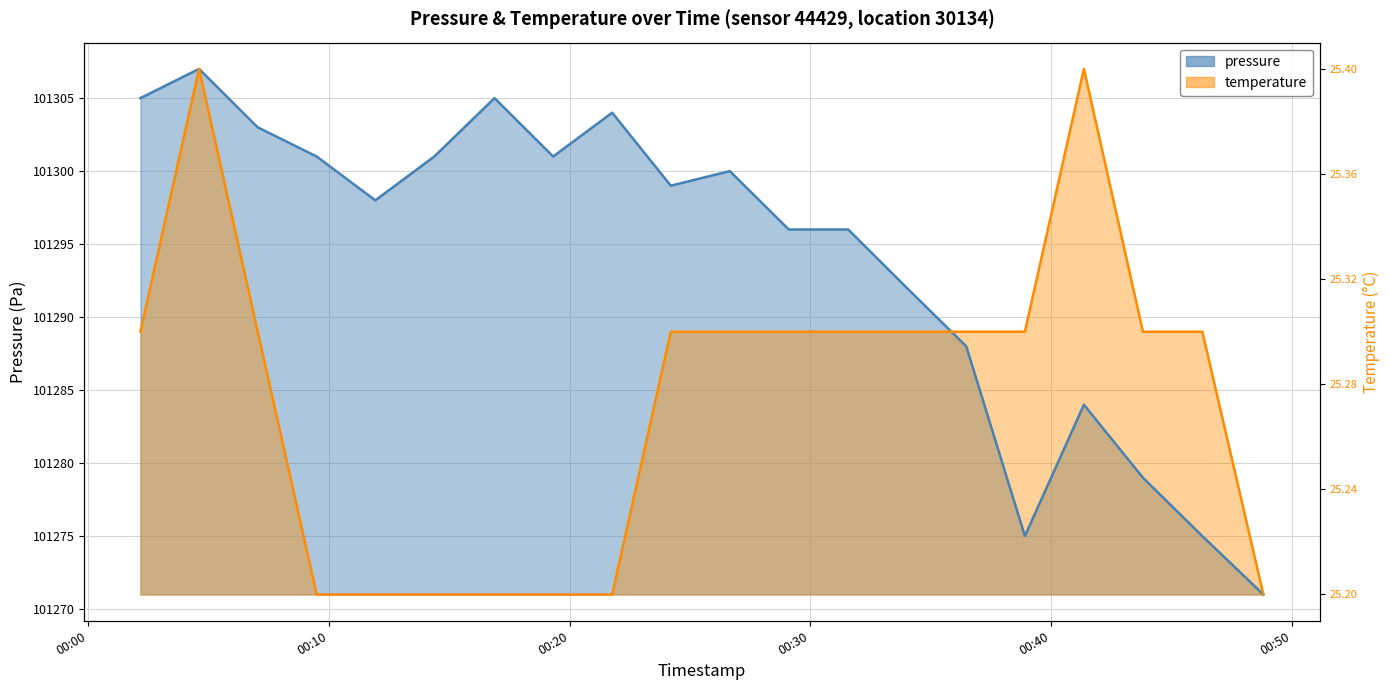

Which series has the widest spread of values?

pressure